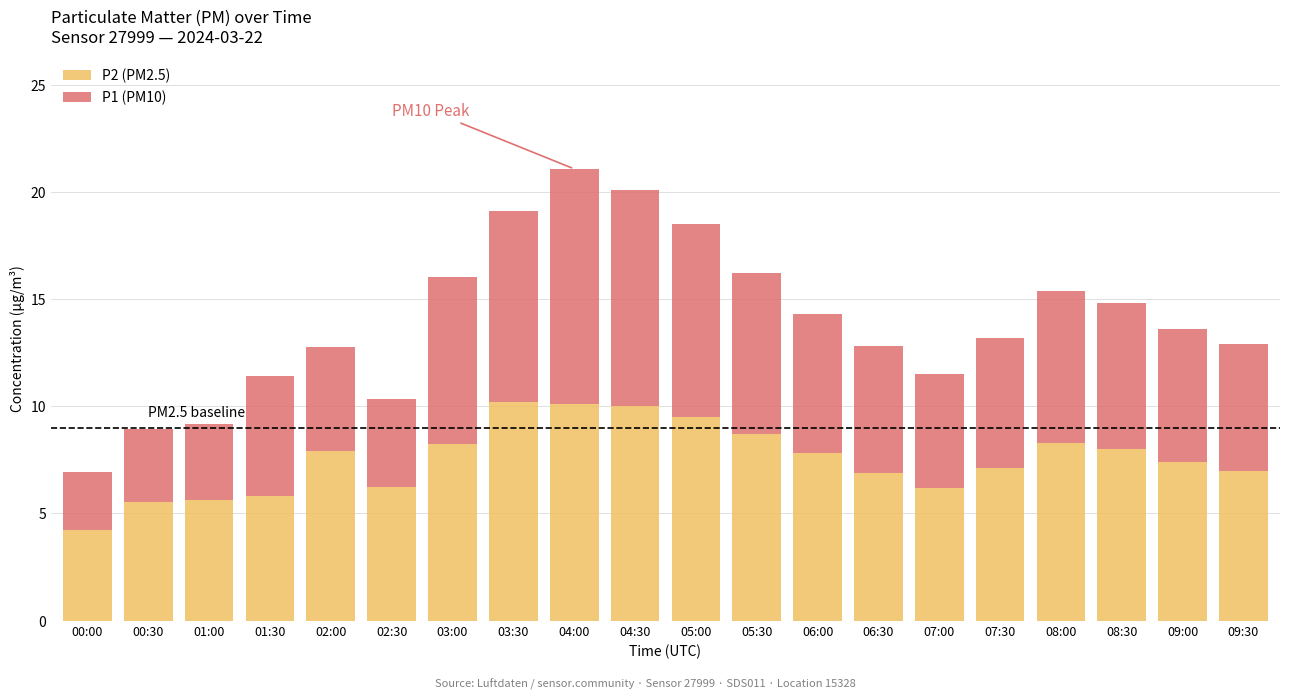

What is the maximum value for P2 (PM2.5)?

10.2